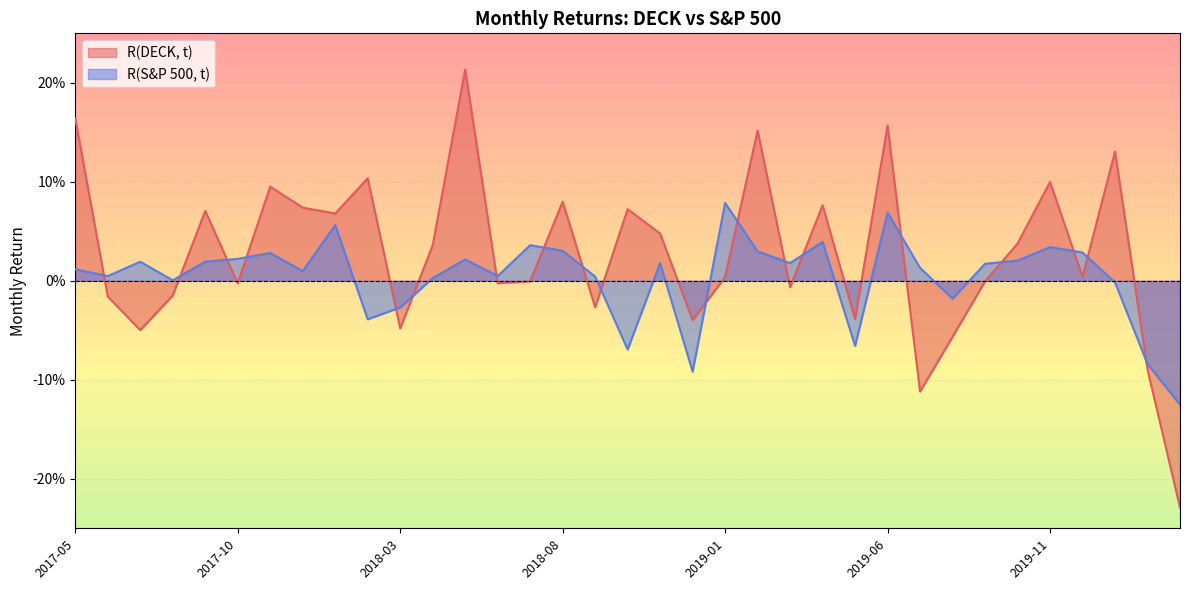

List the labels in order of R(S&P 500, t) value, smallest first.

2020-03, 2018-12, 2020-02, 2018-10, 2019-05, 2018-02, 2018-03, 2019-08, 2020-01, 2017-08, 2018-04, 2018-09, 2017-06, 2018-06, 2017-12, 2017-05, 2019-07, 2019-09, 2018-11, 2019-03, 2017-07, 2017-09, 2019-10, 2018-05, 2017-10, 2017-11, 2019-12, 2019-02, 2018-08, 2019-11, 2018-07, 2019-04, 2018-01, 2019-06, 2019-01